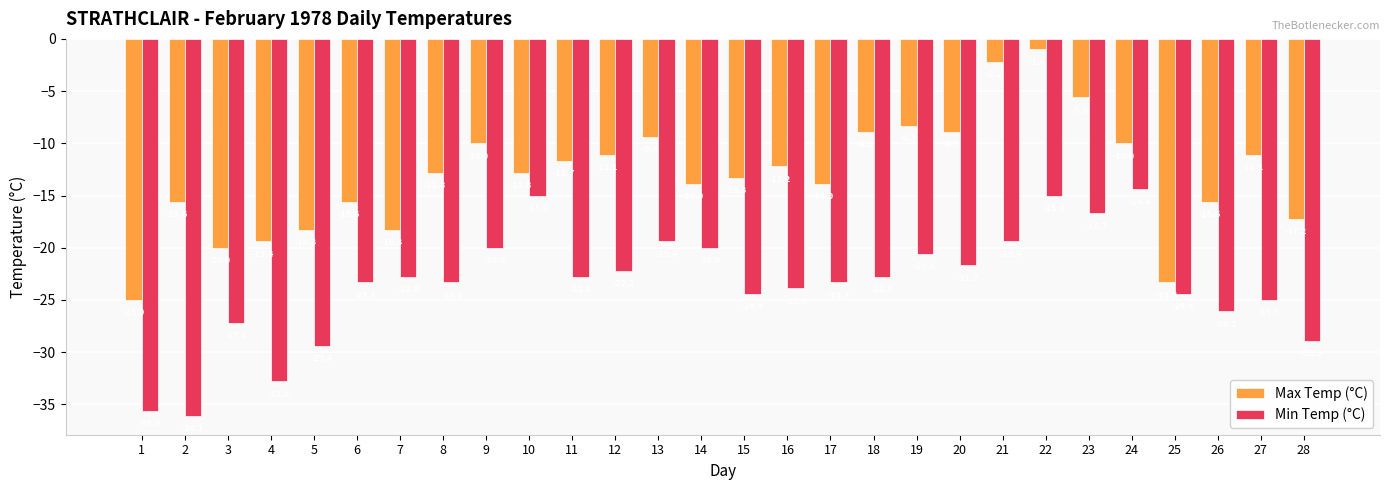

What is the sum of the Min Temp (°C) values at 17 and 24?

-37.7